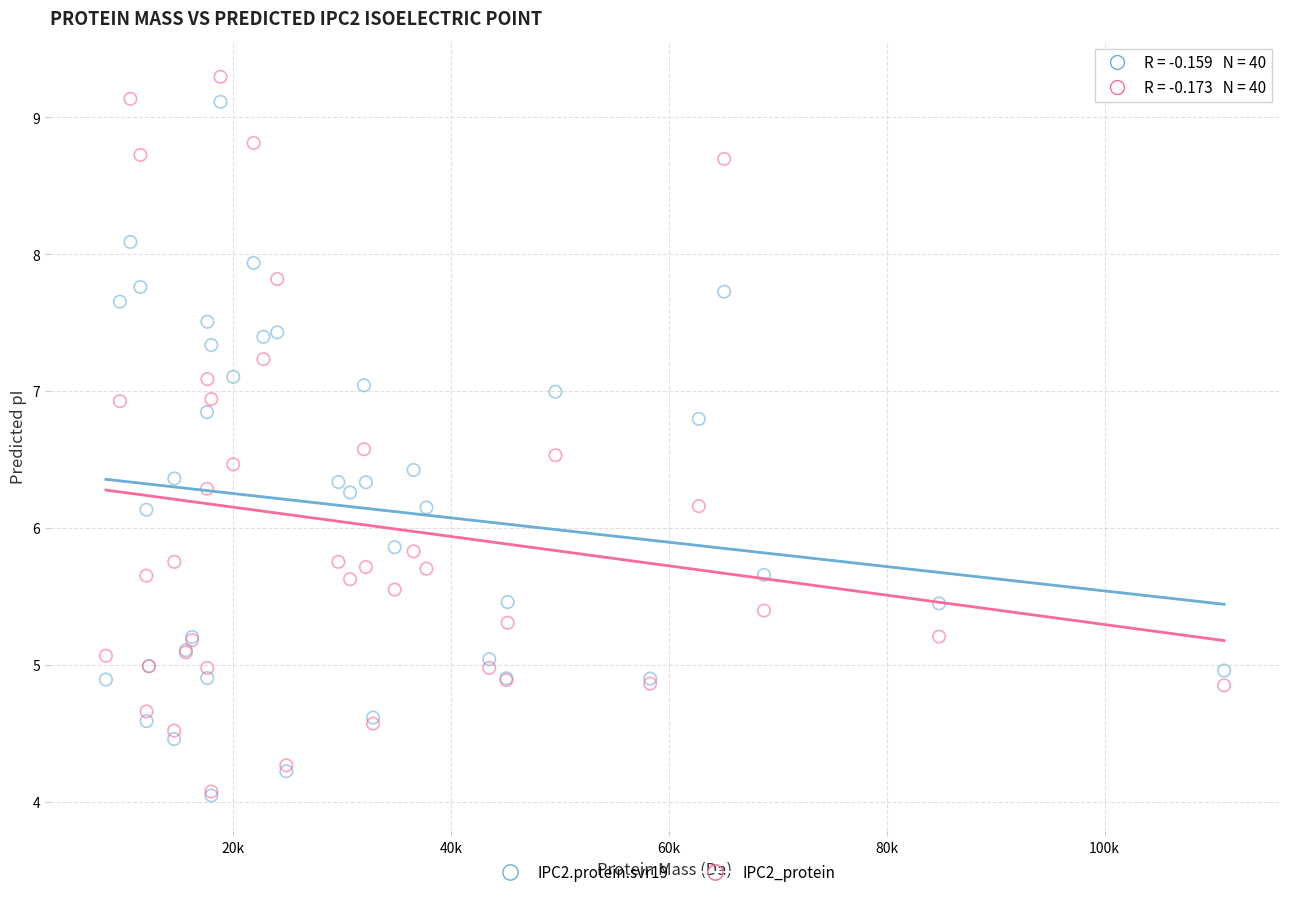

Which series contains the highest Y value?

IPC2_protein